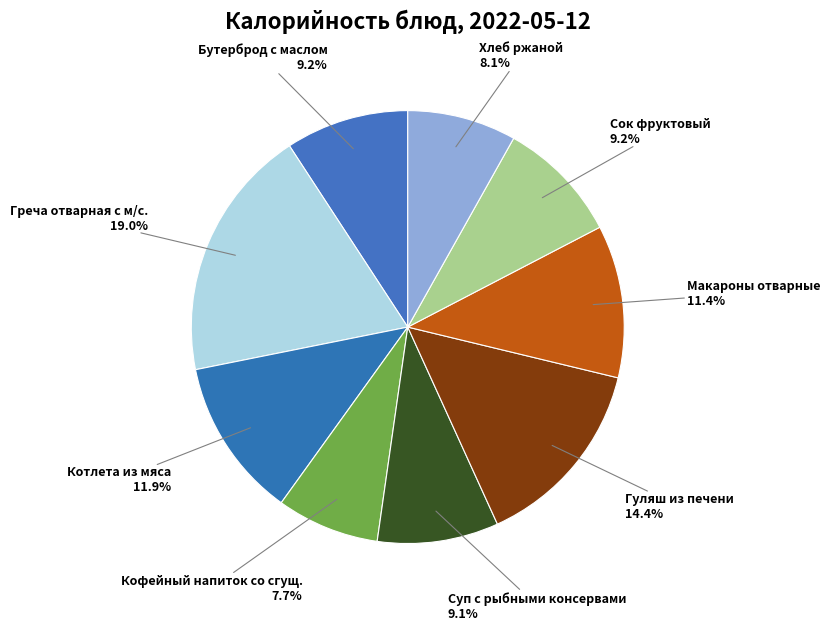

How many segments does this pie chart have?

9